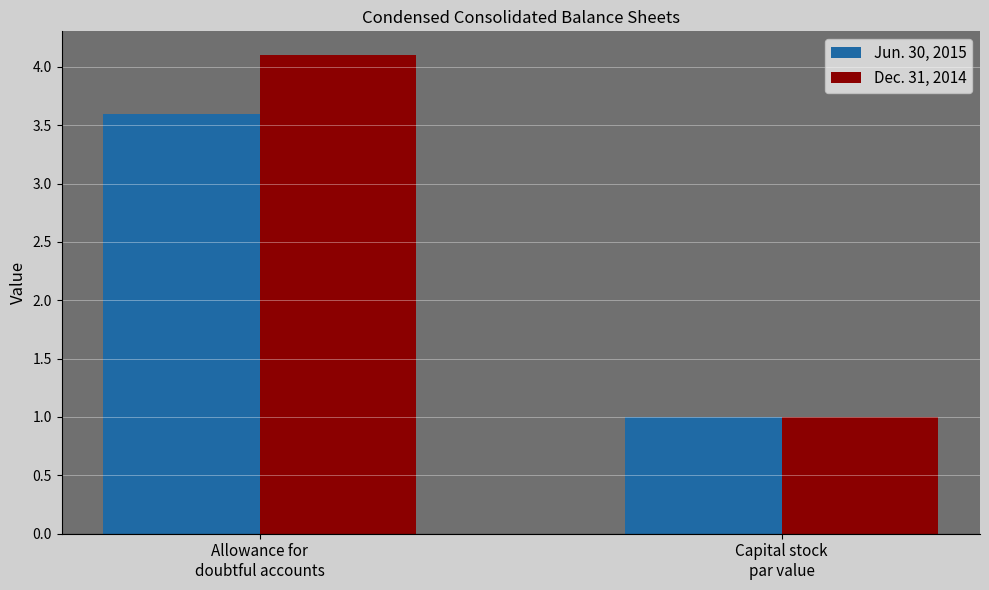

What is the approximate value of Jun. 30, 2015 at Capital stock
par value?

1.0